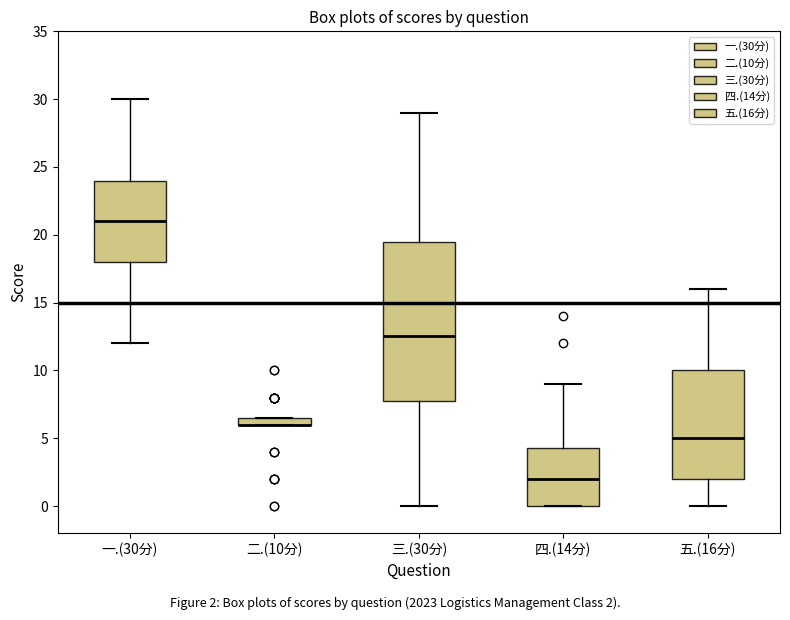

Where is the lower edge of the box for 一.(30分) on the y-axis? The values are not printed on the chart, so give them approximately, as read against the axis.

18.0